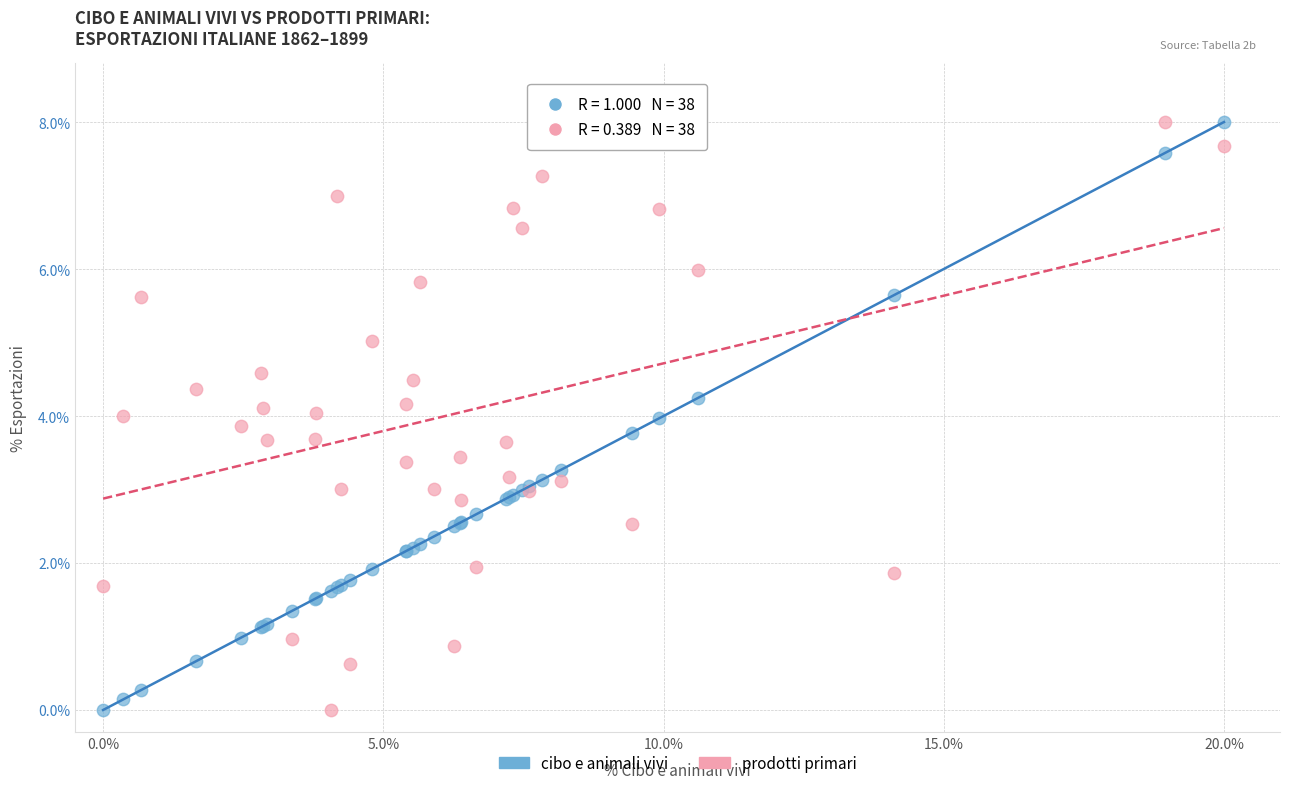

What is the X range (max minus min) for the scatter plot?

20.0